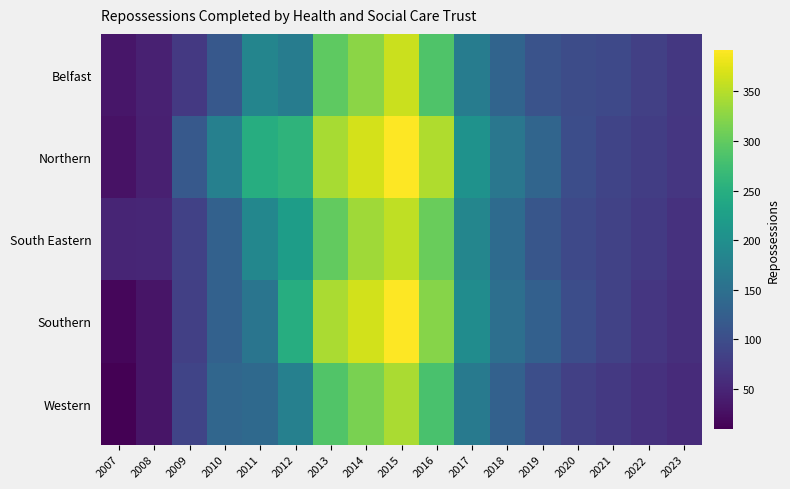

Reading left to right, list all the values displayed in this chart.

Belfast: 2007=33	2008=45	2009=74	2010=115	2011=184	2012=171	2013=297	2014=326	2015=362	2016=287	2017=170	2018=133	2019=108	2020=99	2021=94	2022=82	2023=72
Northern: 2007=28	2008=44	2009=116	2010=177	2011=248	2012=259	2013=342	2014=368	2015=391	2016=346	2017=205	2018=162	2019=135	2020=101	2021=88	2022=80	2023=71
South Eastern: 2007=49	2008=51	2009=84	2010=129	2011=187	2012=223	2013=300	2014=338	2015=355	2016=304	2017=185	2018=143	2019=112	2020=95	2021=86	2022=75	2023=64
Southern: 2007=16	2008=31	2009=82	2010=128	2011=158	2012=248	2013=343	2014=366	2015=392	2016=322	2017=196	2018=150	2019=127	2020=100	2021=86	2022=71	2023=62
Western: 2007=10	2008=32	2009=88	2010=136	2011=140	2012=177	2013=289	2014=315	2015=343	2016=283	2017=168	2018=128	2019=102	2020=83	2021=73	2022=64	2023=57